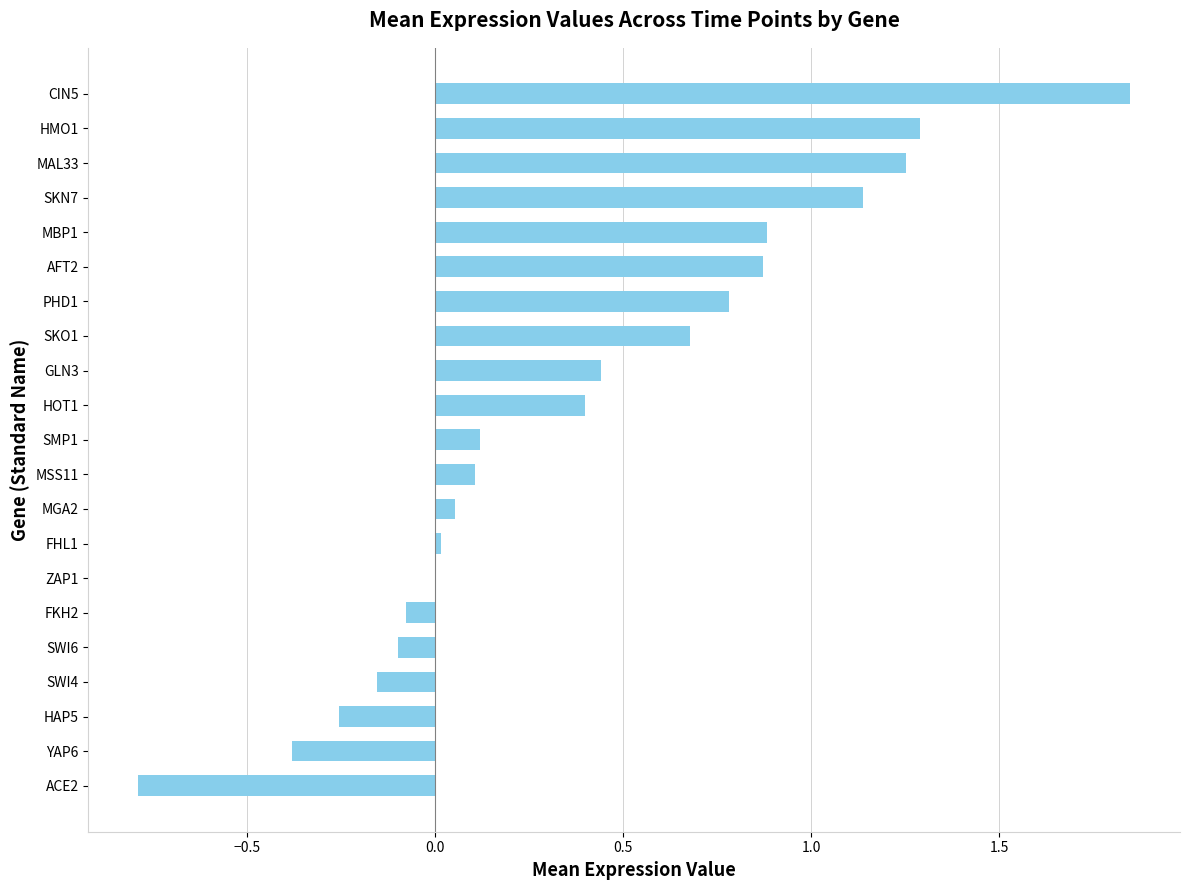

What is the sum of all values?

8.1